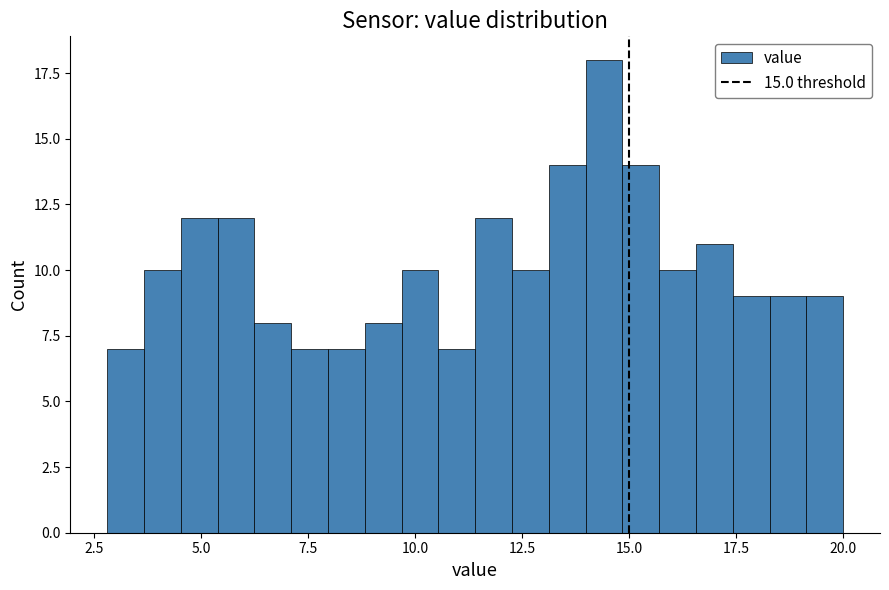

Read against the x-axis, roughly where is the centre of the tallest bar?

14.5